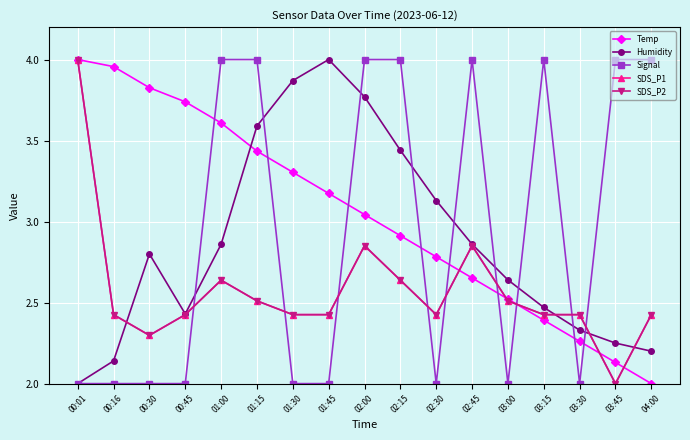

What is the average value of the SDS_P1 series?

2.6